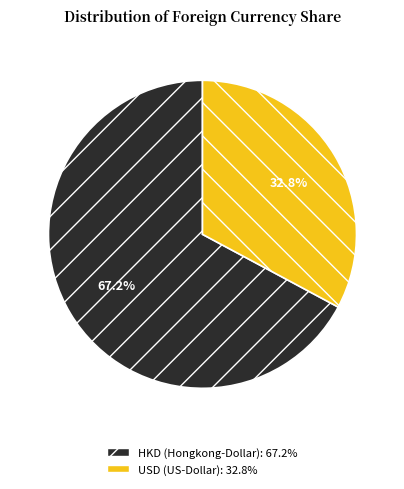

What is the majority slice?

HKD